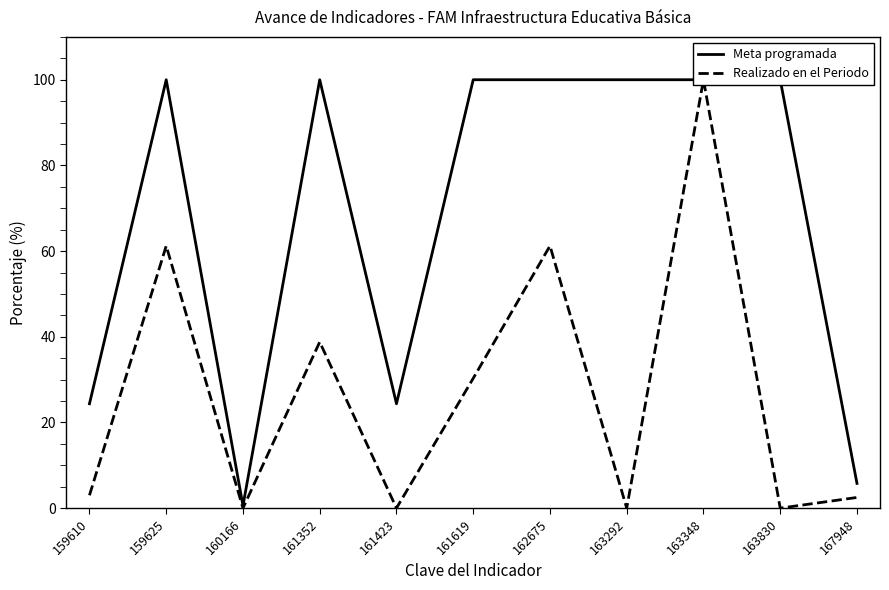

How many values in Realizado en el Periodo are above zero?

7